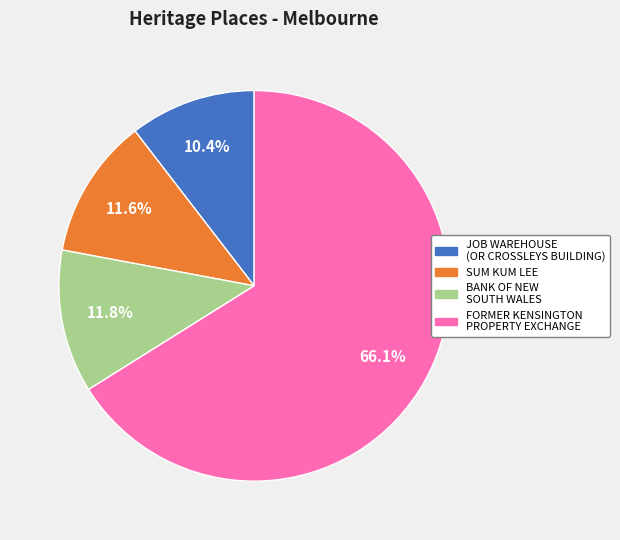

Which category has the biggest portion of the pie?

FORMER KENSINGTON PROPERTY EXCHANGE